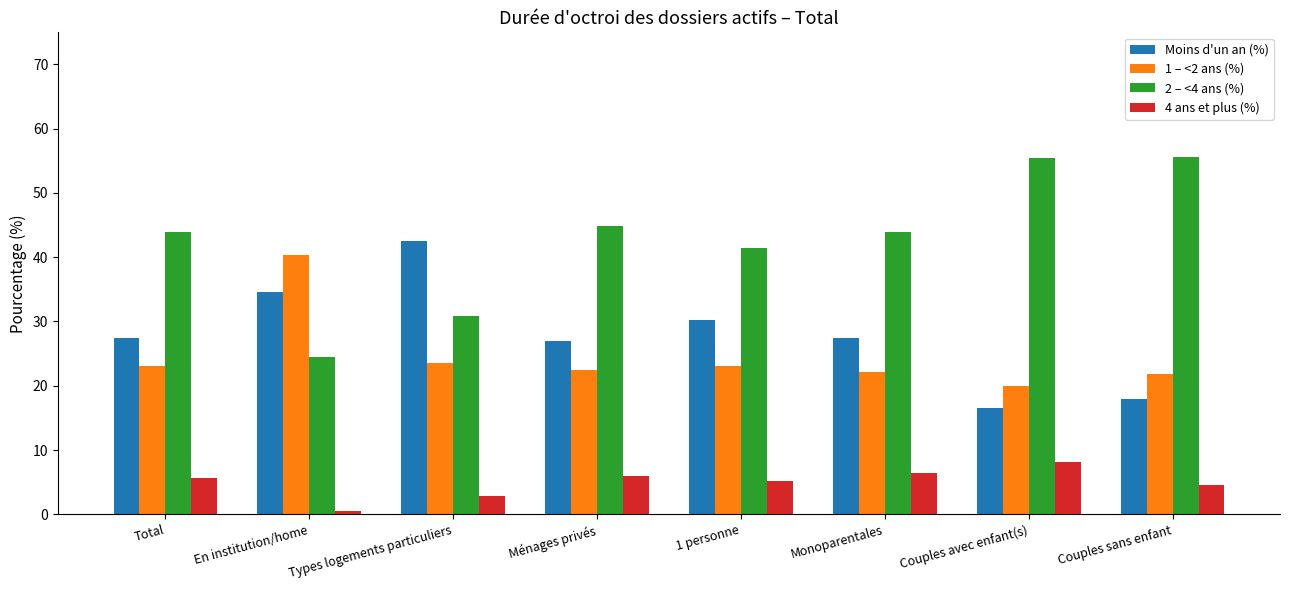

What is the difference between the maximum and second lowest values in the 1 – <2 ans (%) series?

18.5